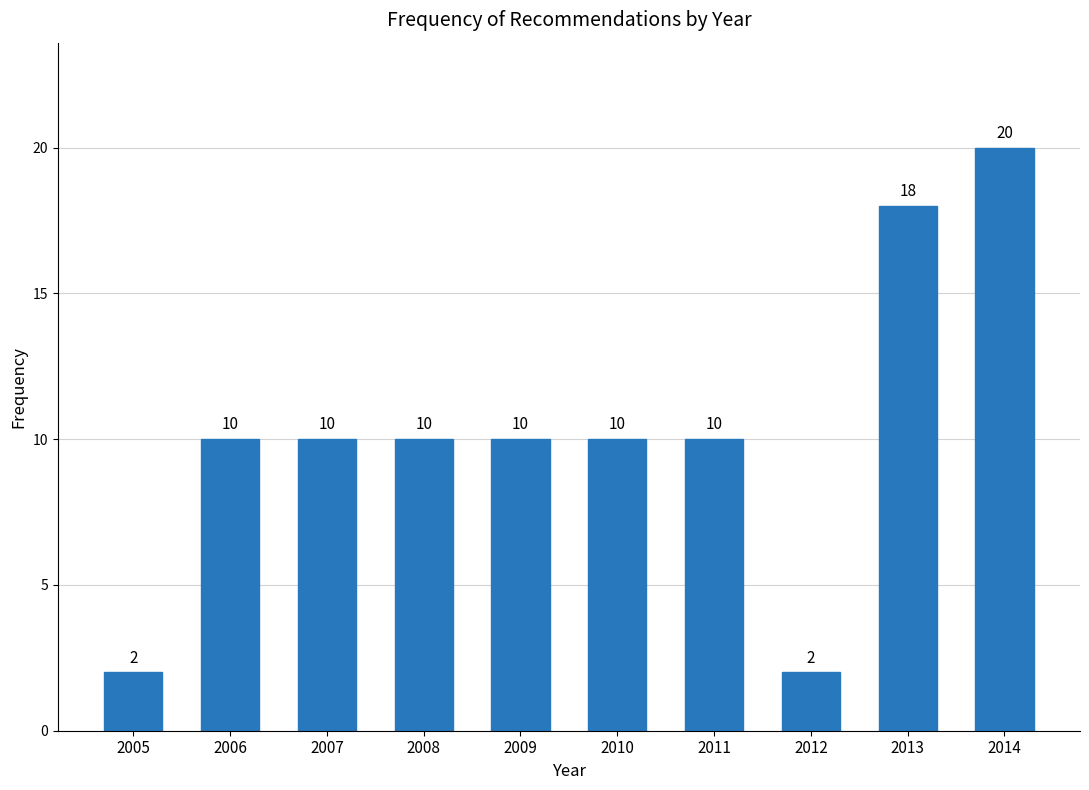

Reading right to left, transcribe all the data shown in this chart.

20	18	2	10	10	10	10	10	10	2